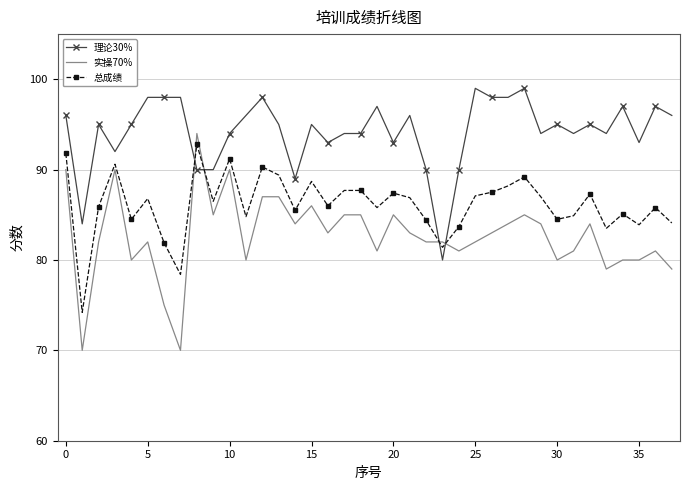

Which series has the widest spread of values?

实操70%